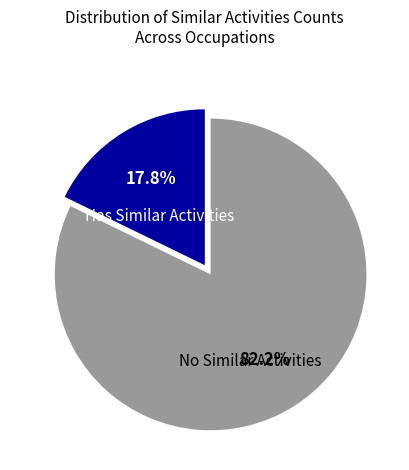

Does any single category account for the majority?

Yes